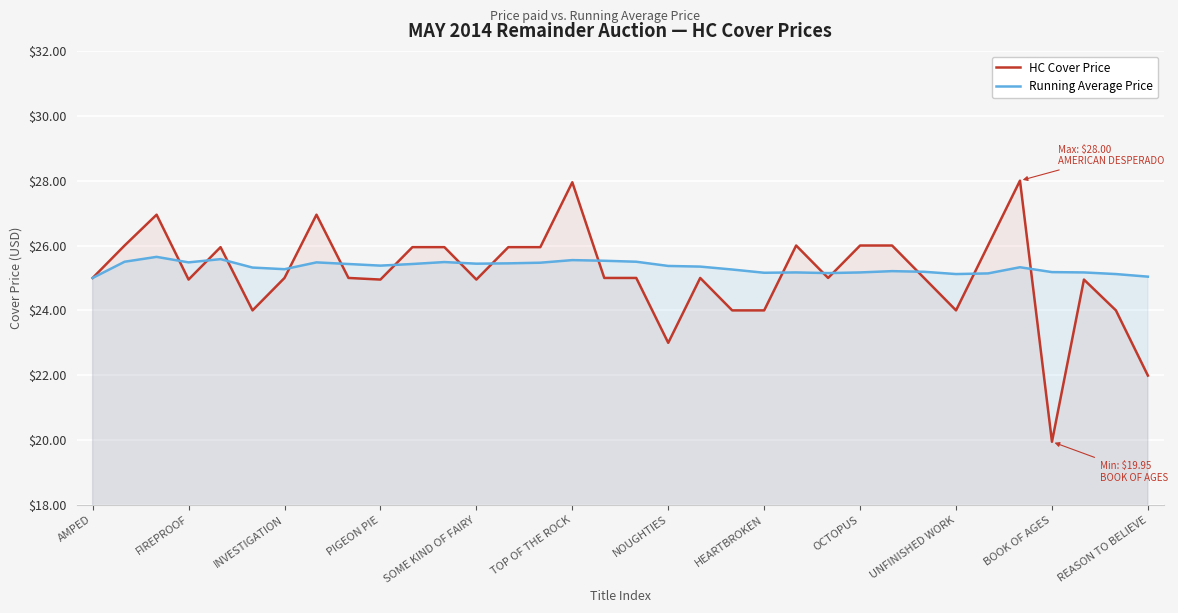

Reading left to right, extract all data points from this chart.

HC Cover Price: 25.0	26.0	26.9	24.9	25.9	24.0	25.0	26.9	25.0	24.9	25.9	25.9	24.9	25.9	25.9	27.9	25.0	25.0	23.0	25.0	24.0	24.0	26.0	25.0	26.0	26.0	25.0	24.0	26.0	28.0	19.9	24.9	24.0	22.0
Running Average Price: 25.0	25.5	25.6	25.5	25.6	25.3	25.3	25.5	25.4	25.4	25.4	25.5	25.4	25.4	25.5	25.6	25.5	25.5	25.4	25.4	25.3	25.2	25.2	25.1	25.2	25.2	25.2	25.1	25.1	25.3	25.2	25.2	25.1	25.0